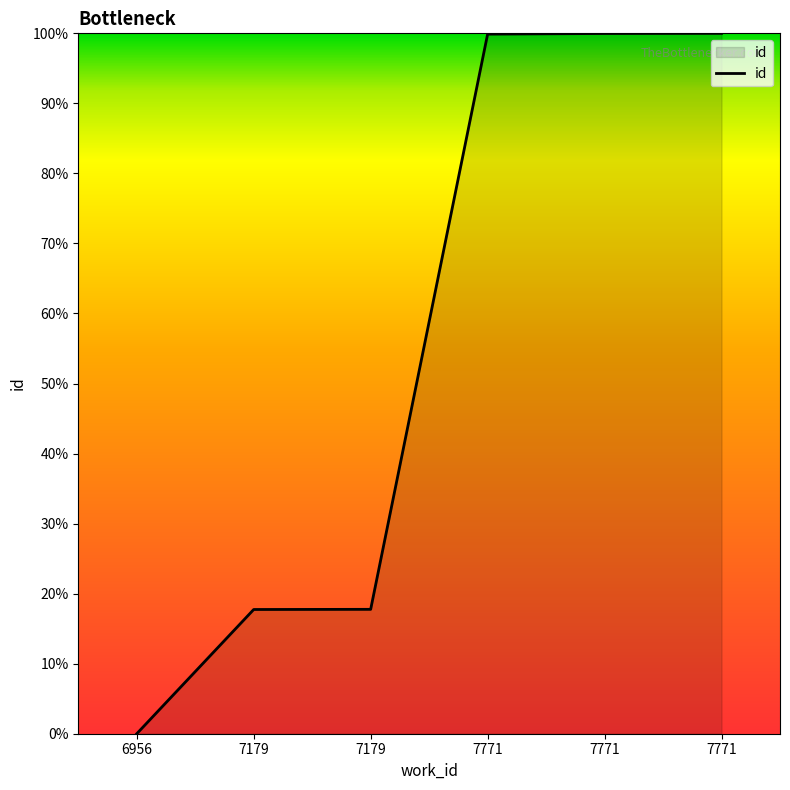

Which category has the lowest value across all series?

6956